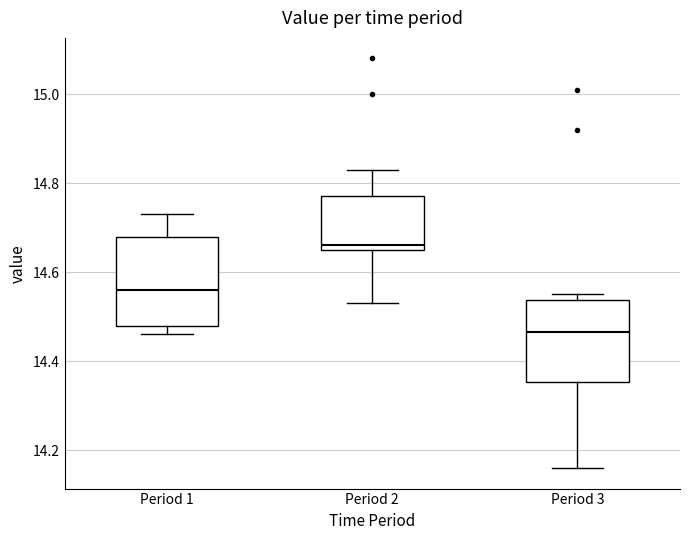

Reading left to right, read every box against the y-axis: the position of its median line, the range the box covers, and the ends of its whiskers. The values are not printed on the chart, so give them approximately, as read against the axis.

Period 1: median 14.56, box 14.48 to 14.68, whiskers 14.46 to 14.74
Period 2: median 14.66 (just above the box's lower edge), box 14.66 to 14.78, whiskers 14.54 to 14.84
Period 3: median 14.46, box 14.36 to 14.54, whiskers 14.16 to 14.56